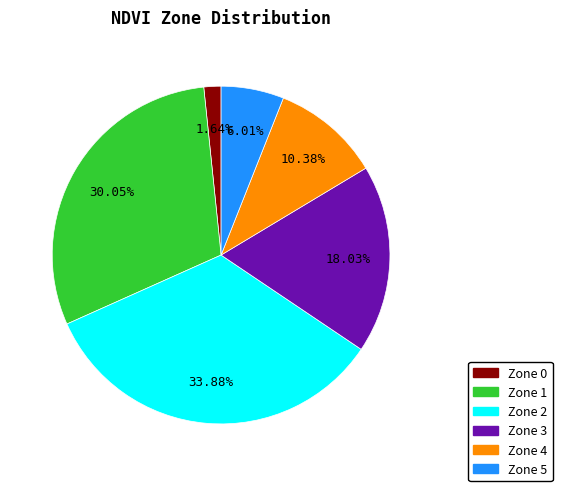

Between Zone 1 and Zone 3, which is larger?

Zone 1